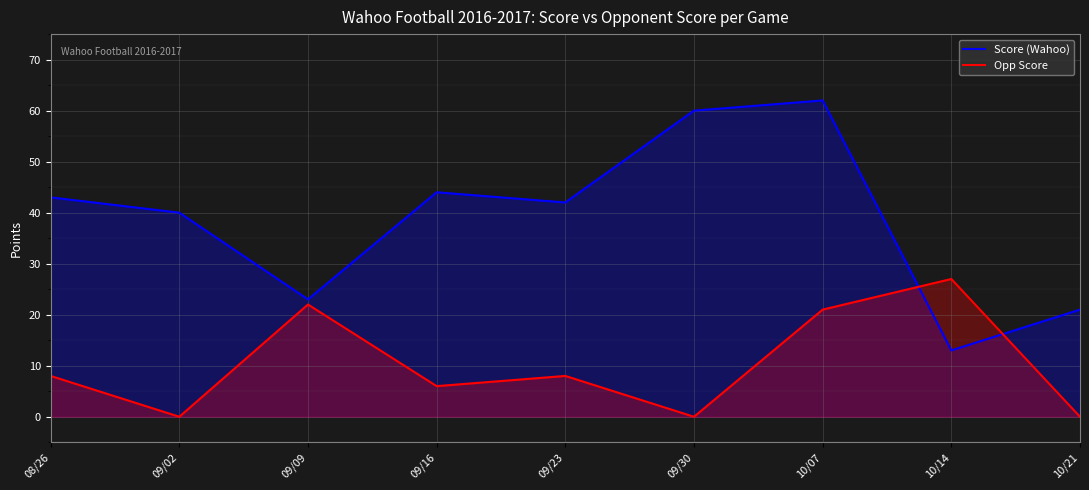

Reading left to right, transcribe all the data shown in this chart.

Score (Wahoo): 08/26=43	09/02=40	09/09=23	09/16=44	09/23=42	09/30=60	10/07=62	10/14=13	10/21=21
Opp Score: 08/26=8	09/02=0	09/09=22	09/16=6	09/23=8	09/30=0	10/07=21	10/14=27	10/21=0